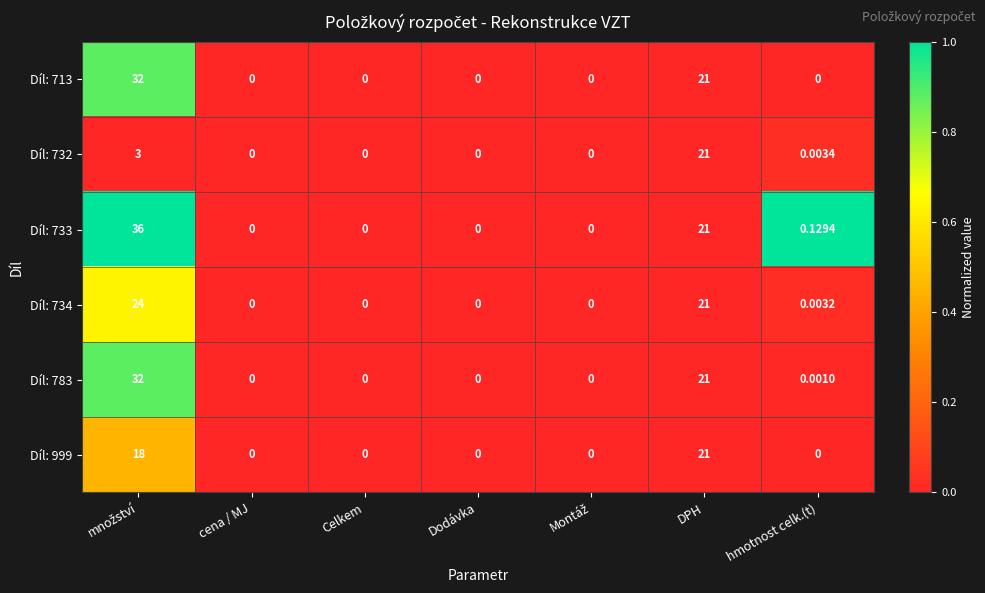

How many values in the Díl: 733 series exceed 0?

3